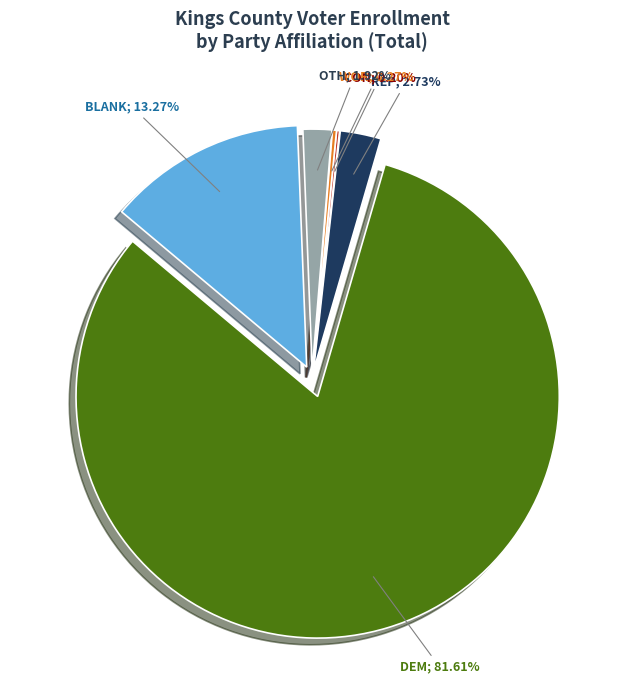

How many slices are in this pie chart?

6